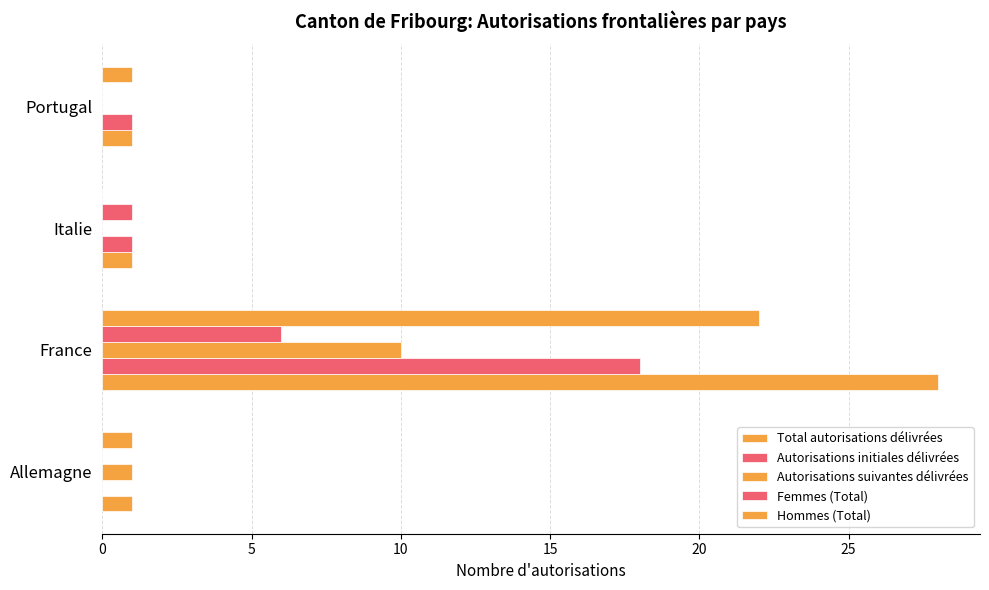

How many data points does each series have?

4